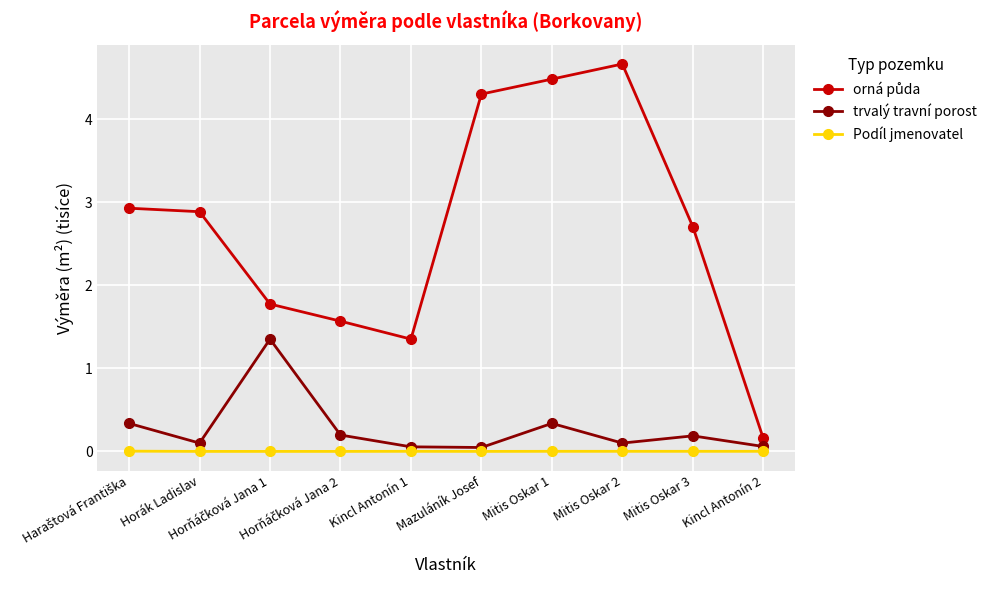

How many categories are shown in the chart?

10